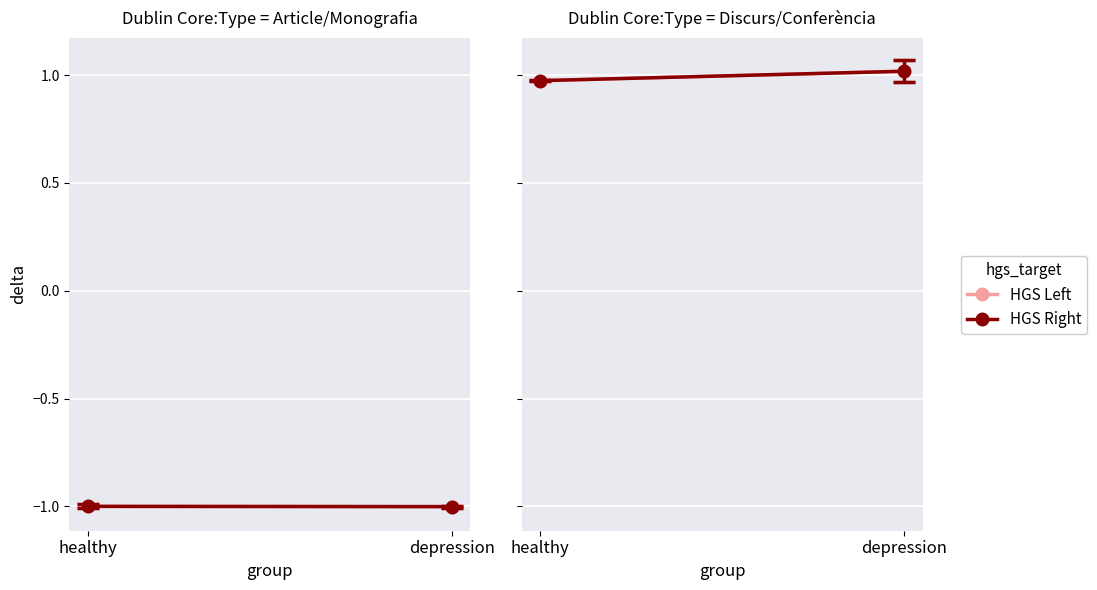

What is the value of the HGS Right point at the 1st from the left?

1.0